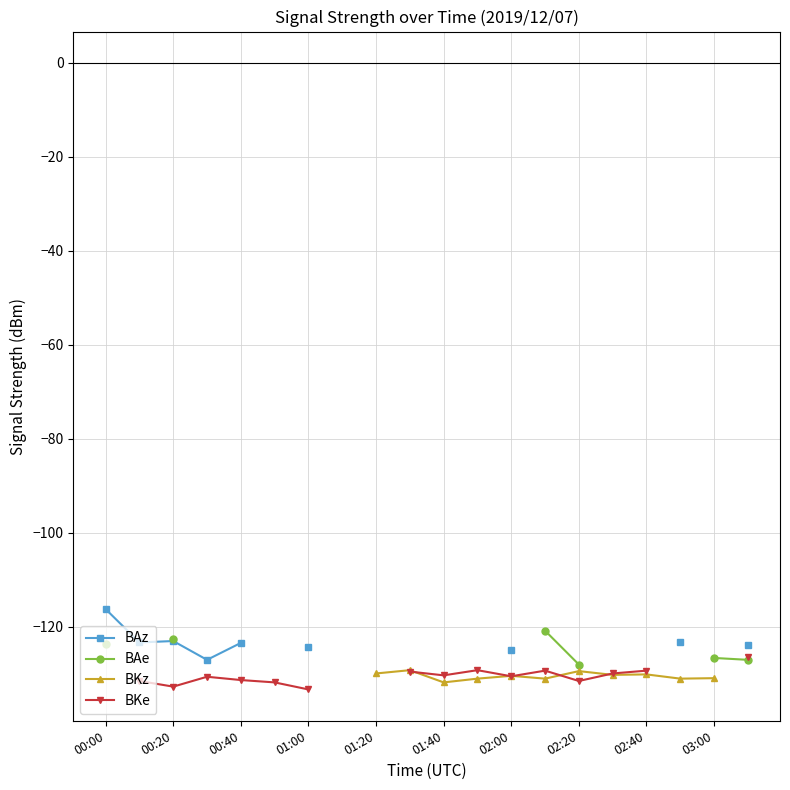

What is the value of the BKe point at the 14th from the left?

-129.3